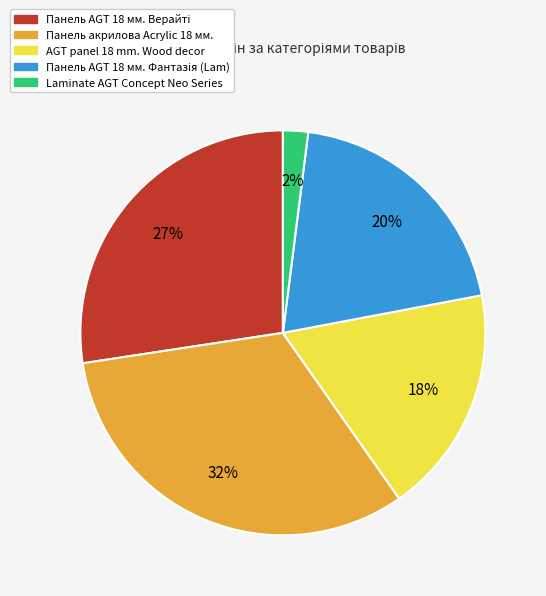

Combined, do Laminate AGT Concept Neo Series and AGT panel 18 mm. Wood decor account for over 50%?

No